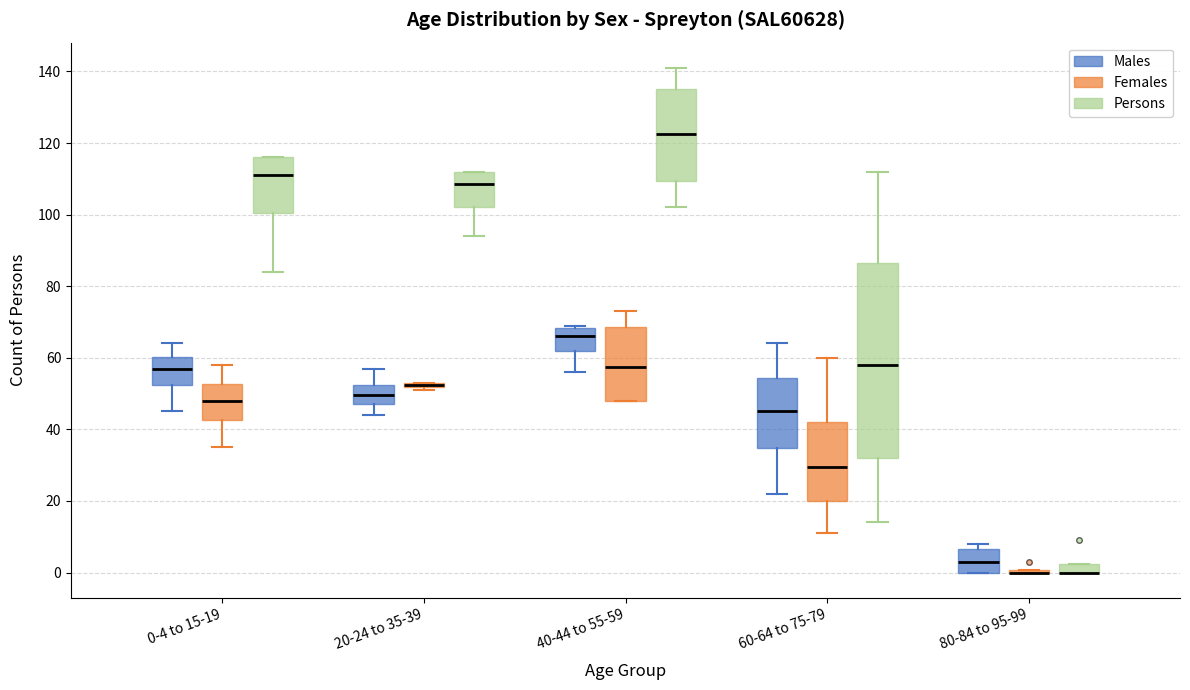

Which box is the tallest, from its lower edge to its upper edge?

60-64 to 75-79 (Persons)